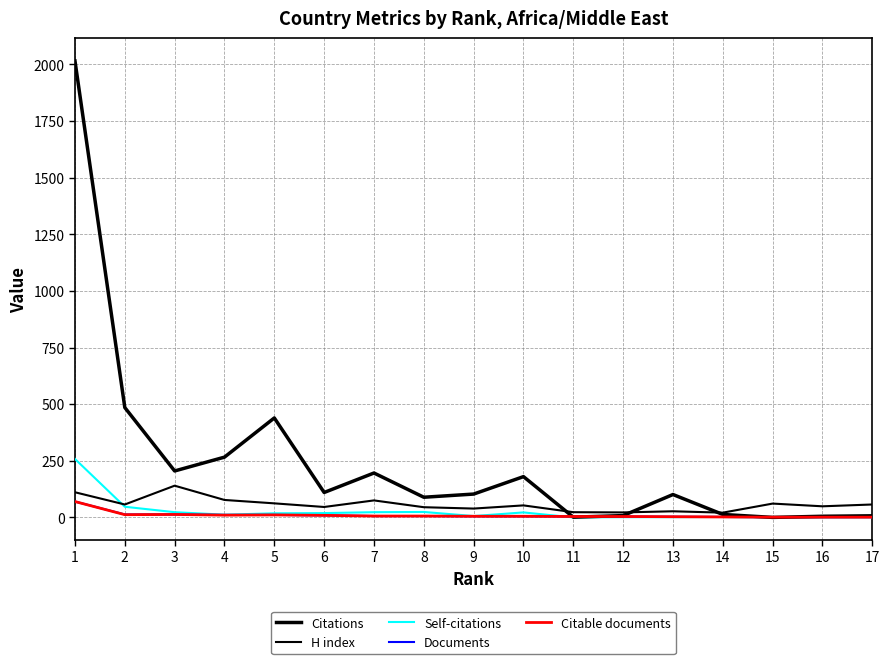

Reading left to right, list all the values displayed in this chart.

Citations: 1=2015	2=485	3=205	4=266	5=439	6=110	7=196	8=89	9=103	10=180	11=1	12=8	13=101	14=13	15=0	16=5	17=7
H index: 1=111	2=57	3=140	4=77	5=62	6=46	7=75	8=45	9=39	10=53	11=23	12=22	13=27	14=21	15=61	16=49	17=57
Self-citations: 1=258	2=47	3=23	4=12	5=18	6=19	7=23	8=24	9=6	10=22	11=0	12=1	13=1	14=2	15=0	16=0	17=1
Documents: 1=70	2=13	3=13	4=11	5=11	6=9	7=6	8=6	9=5	10=5	11=4	12=4	13=3	14=2	15=1	16=1	17=1
Citable documents: 1=70	2=12	3=13	4=10	5=11	6=9	7=6	8=6	9=5	10=5	11=4	12=4	13=3	14=2	15=1	16=1	17=1